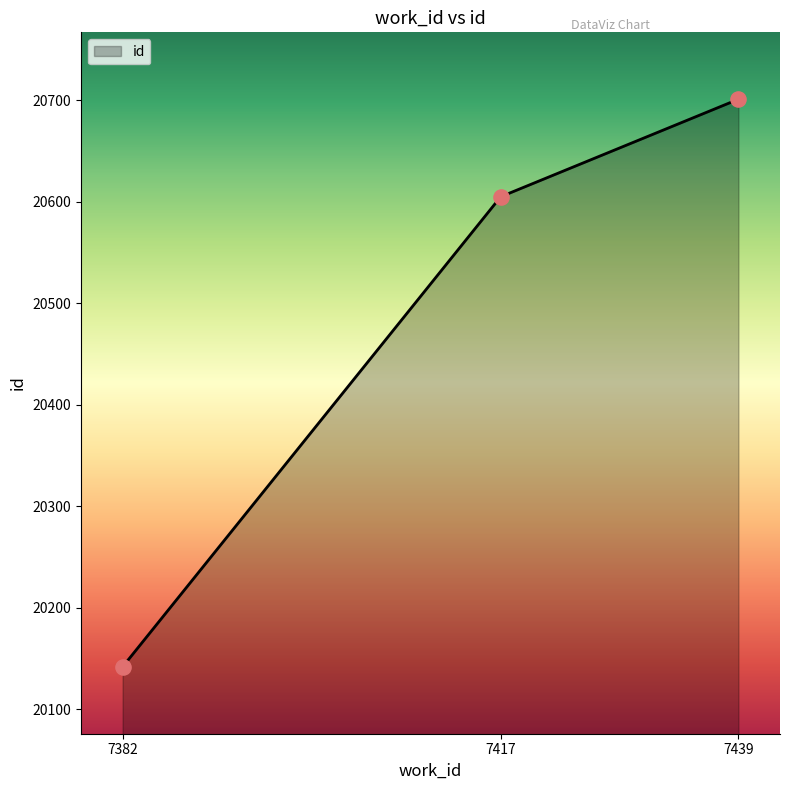

What is the change in value from 7417 to 7439?

+96